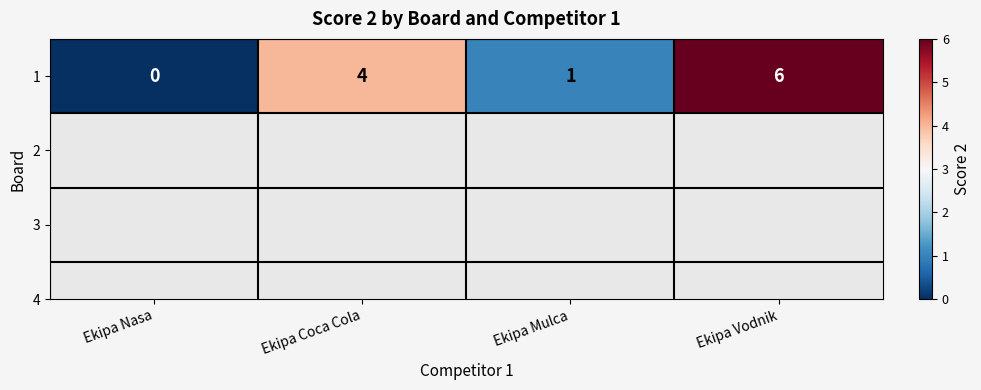

Which label corresponds to the smallest value in the chart?

Ekipa Nasa